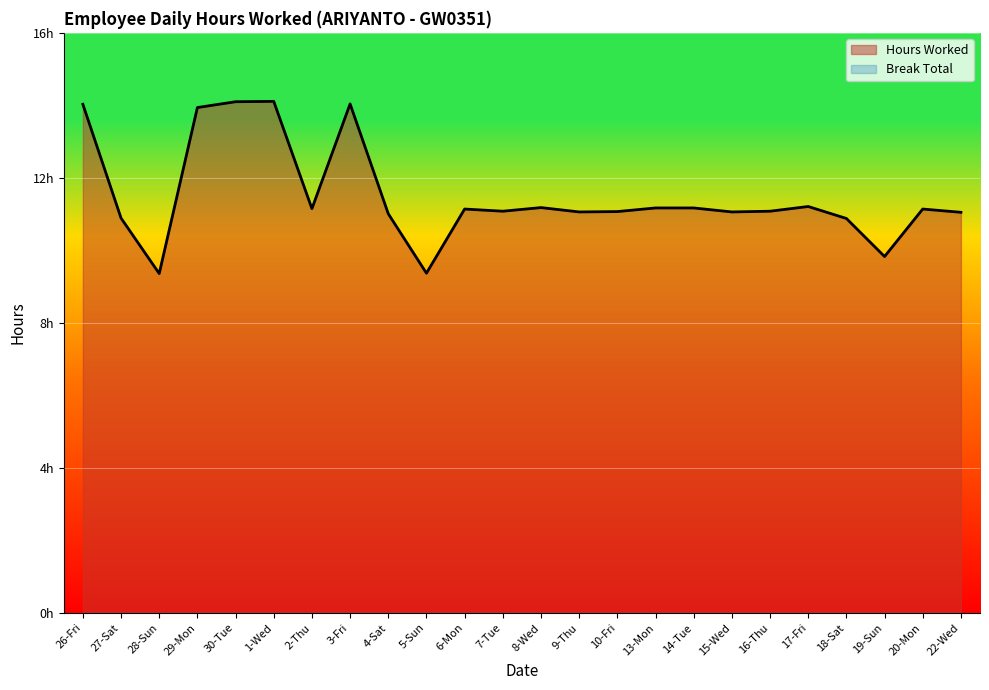

List the labels in order of value, smallest first.

28-Sun, 5-Sun, 19-Sun, 18-Sat, 27-Sat, 4-Sat, 22-Wed, 9-Thu, 15-Wed, 10-Fri, 7-Tue, 16-Thu, 6-Mon, 20-Mon, 2-Thu, 13-Mon, 14-Tue, 8-Wed, 17-Fri, 29-Mon, 26-Fri, 3-Fri, 30-Tue, 1-Wed